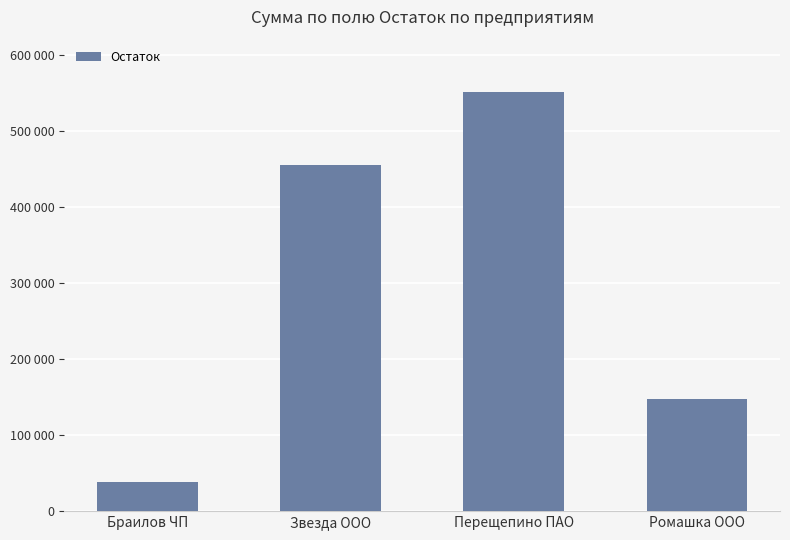

What position from the right is Перещепино ПАО?

2